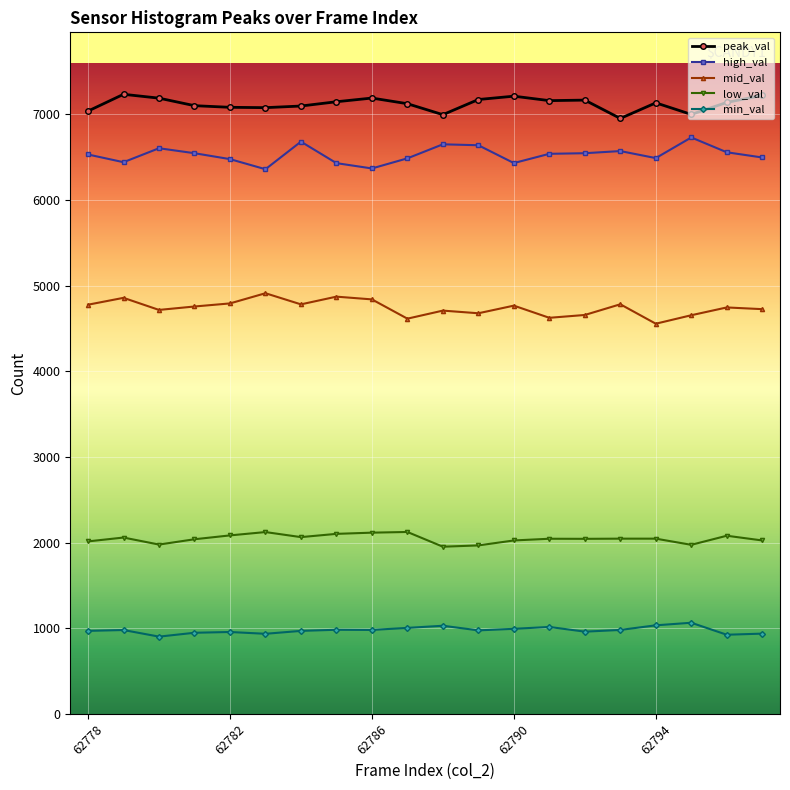

List the series in order of their peak value, lowest first.

min_val, low_val, mid_val, high_val, peak_val